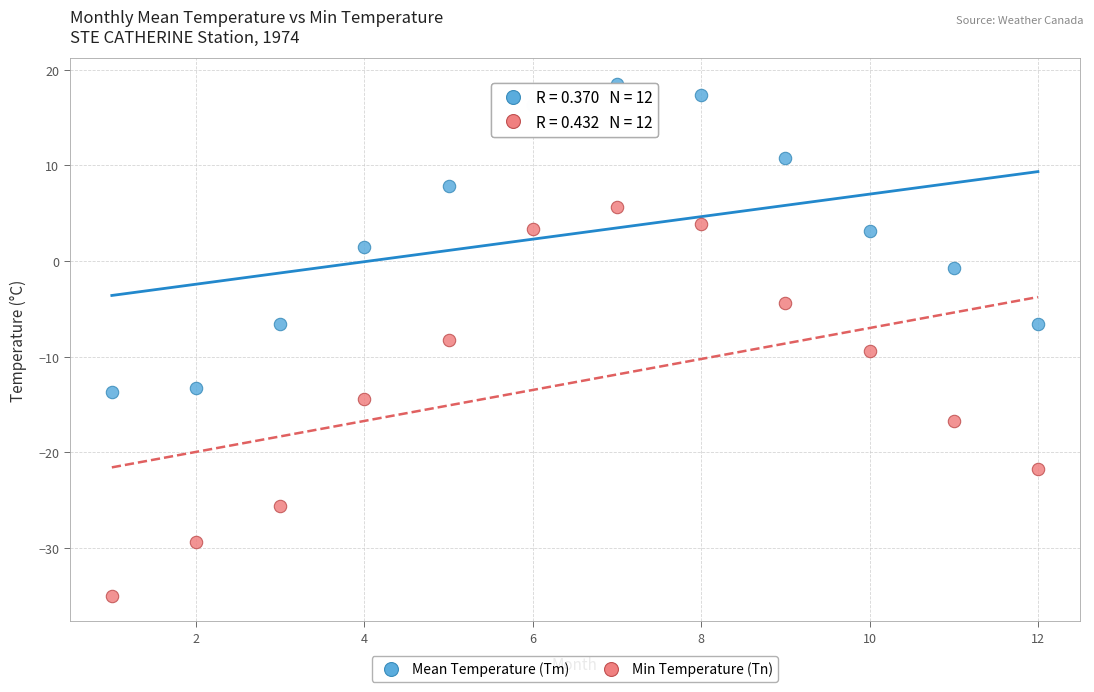

Which series contains the lowest Y value?

Min Temperature (Tn)